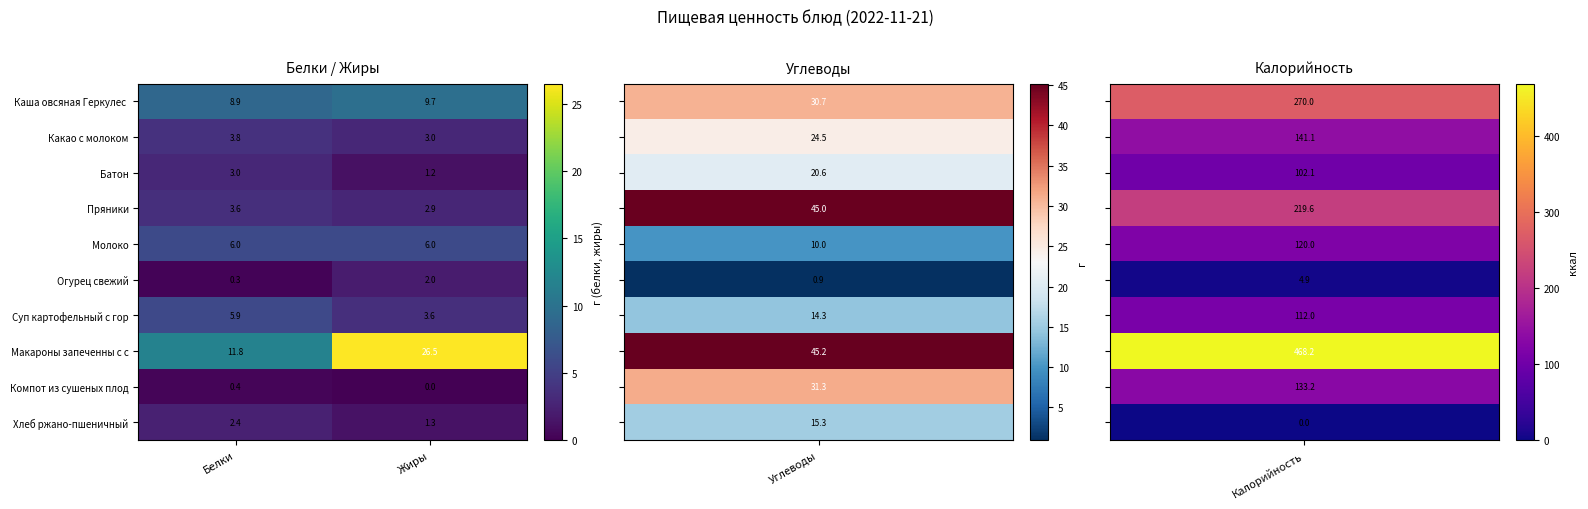

Which series has the largest total across all categories?

Макароны запеченны с с